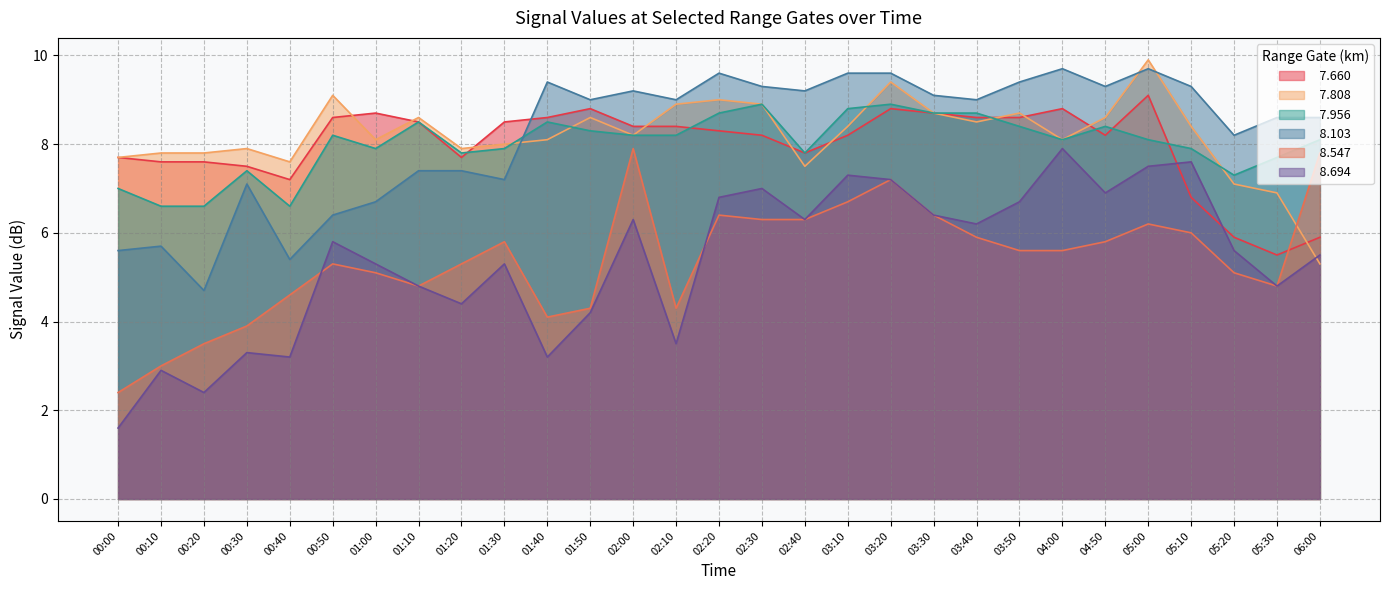

Which series has the largest range (max minus min)?

  8.694